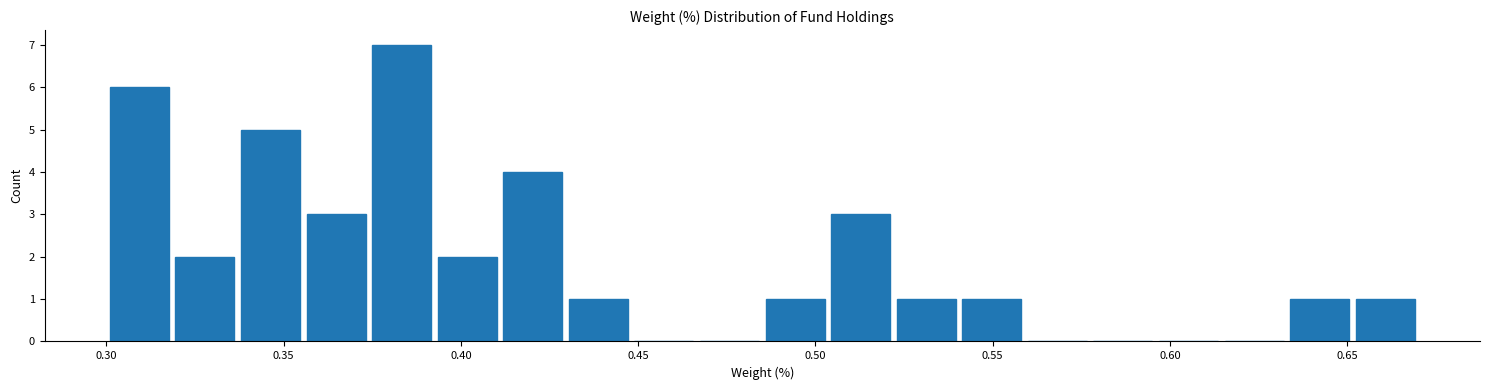

Read against the x-axis, roughly where is the centre of the tallest bar?

0.385